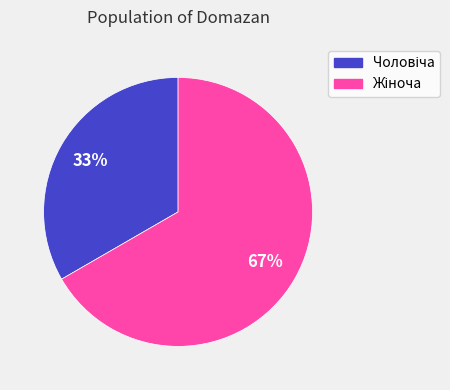

Does any single category account for the majority?

Yes